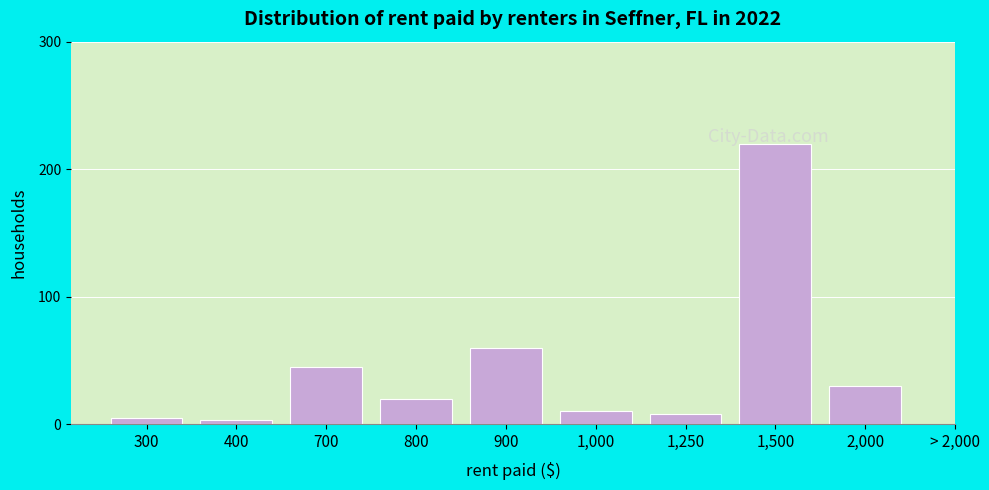

What is the sum of all values?

401